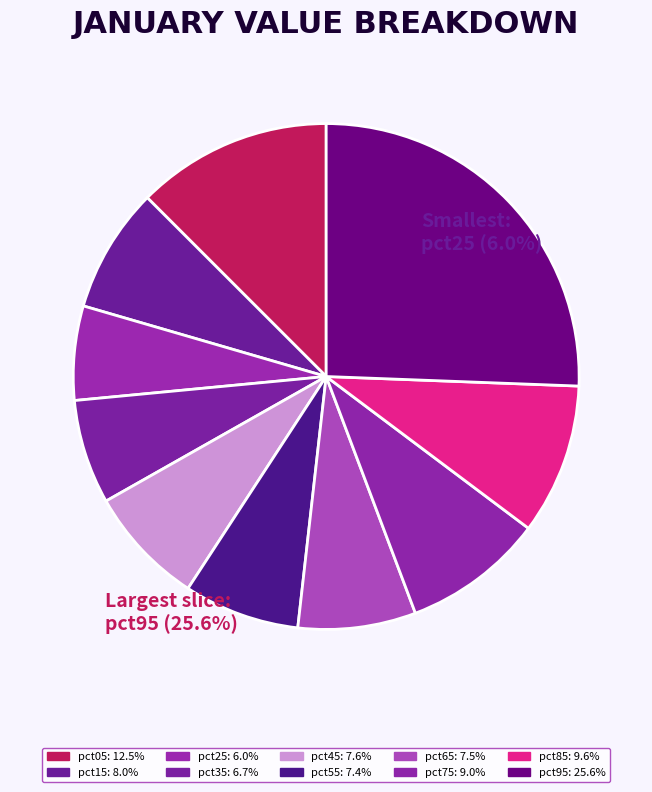

How many slices are in this pie chart?

10